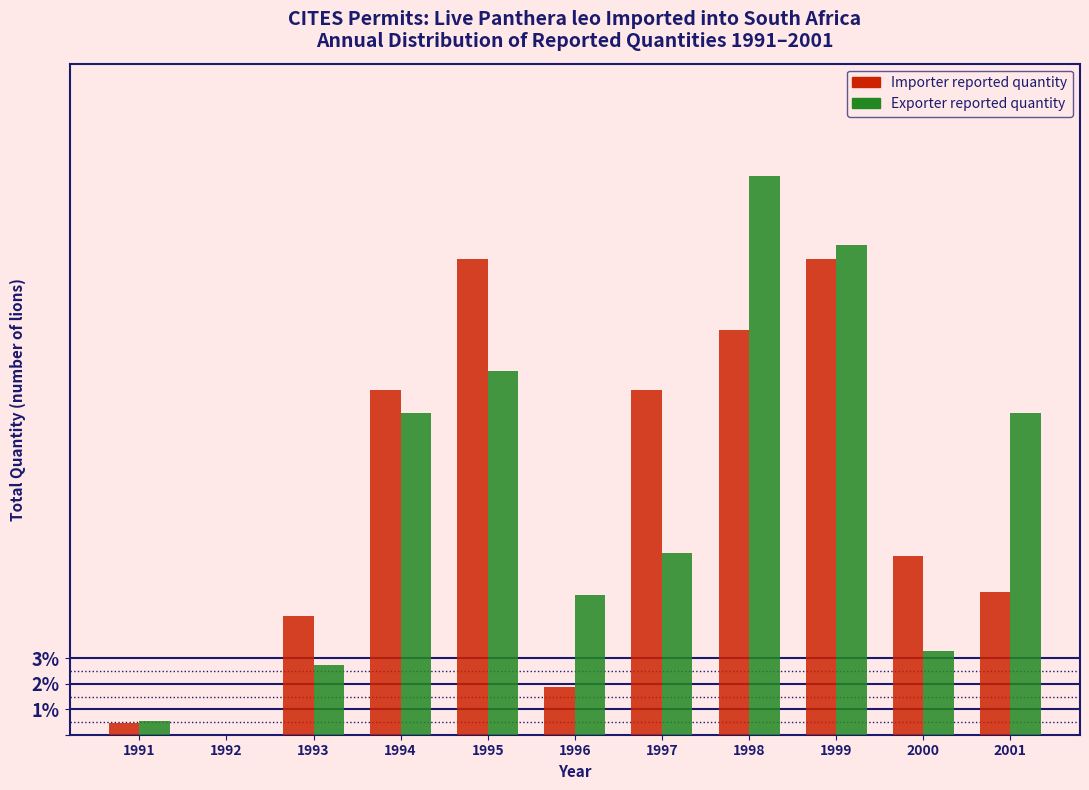

Reading left to right, list all the values displayed in this chart.

Importer reported quantity: 1991=0.5	1992=0.0	1993=4.7	1994=13.6	1995=18.7	1996=1.9	1997=13.6	1998=15.9	1999=18.7	2000=7.0	2001=5.6
Exporter reported quantity: 1991=0.5	1992=0.0	1993=2.7	1994=12.6	1995=14.3	1996=5.5	1997=7.1	1998=22.0	1999=19.2	2000=3.3	2001=12.6